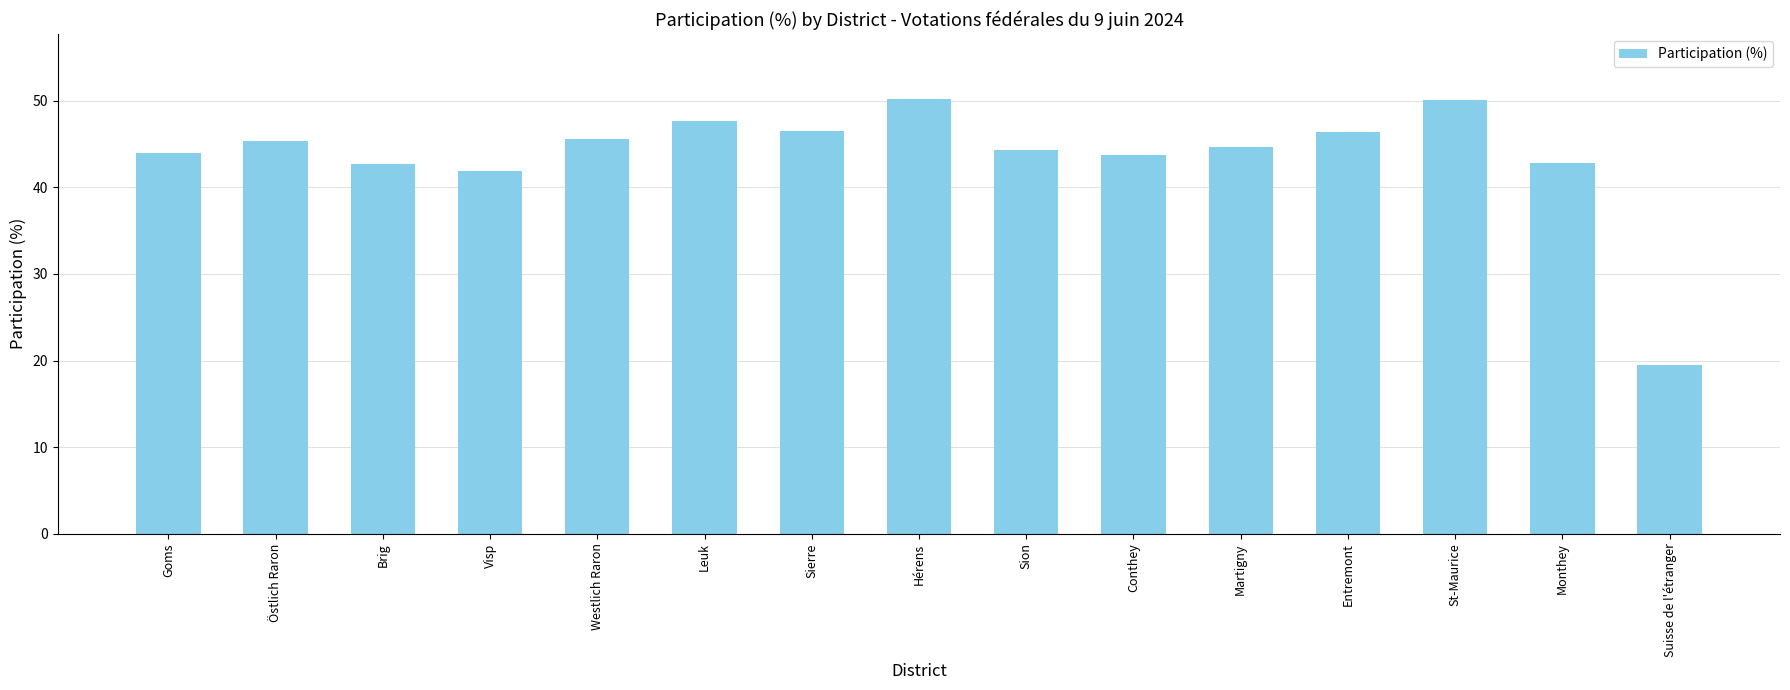

The chart shows a value of 44.4 at Sion. True or false?

True